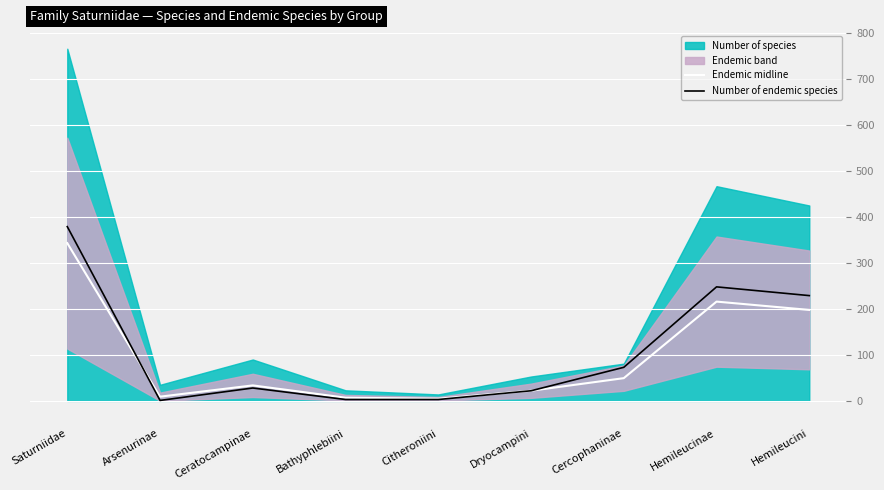

What is the minimum value shown in the chart?

1.0